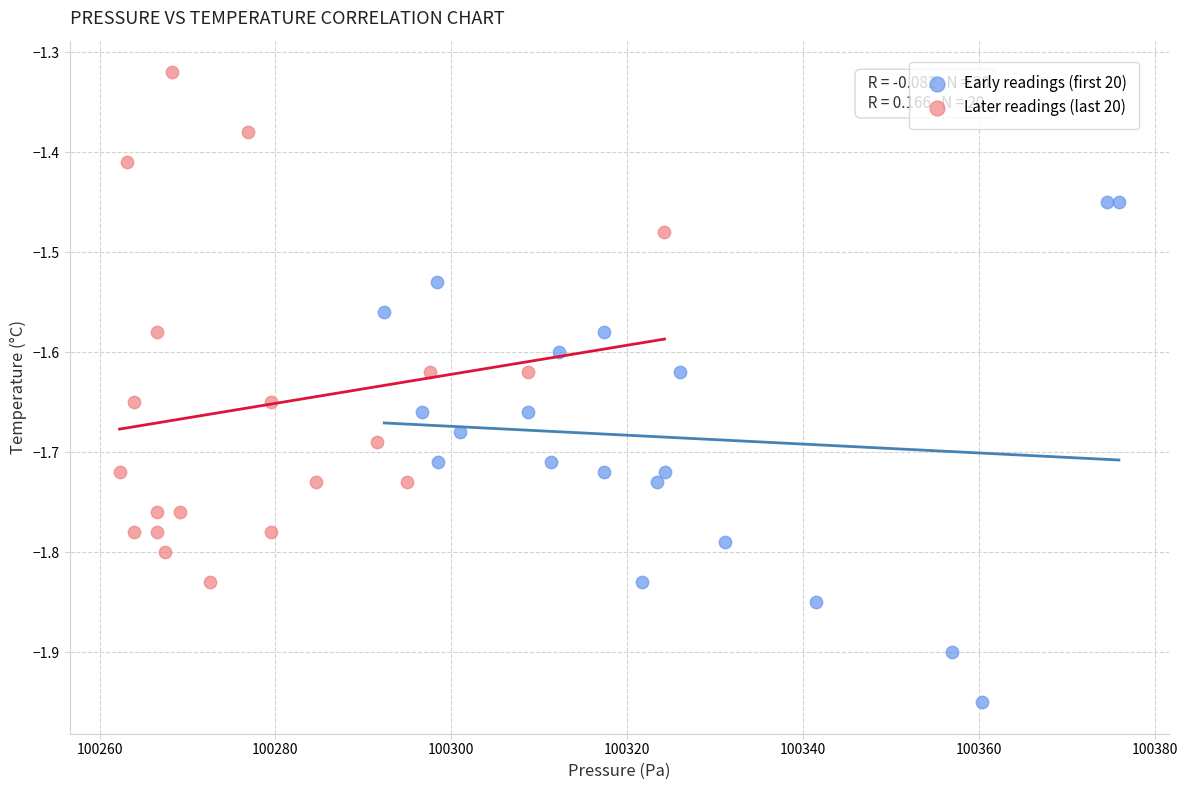

Which series reaches the minimum Y coordinate?

Early readings (first 20)